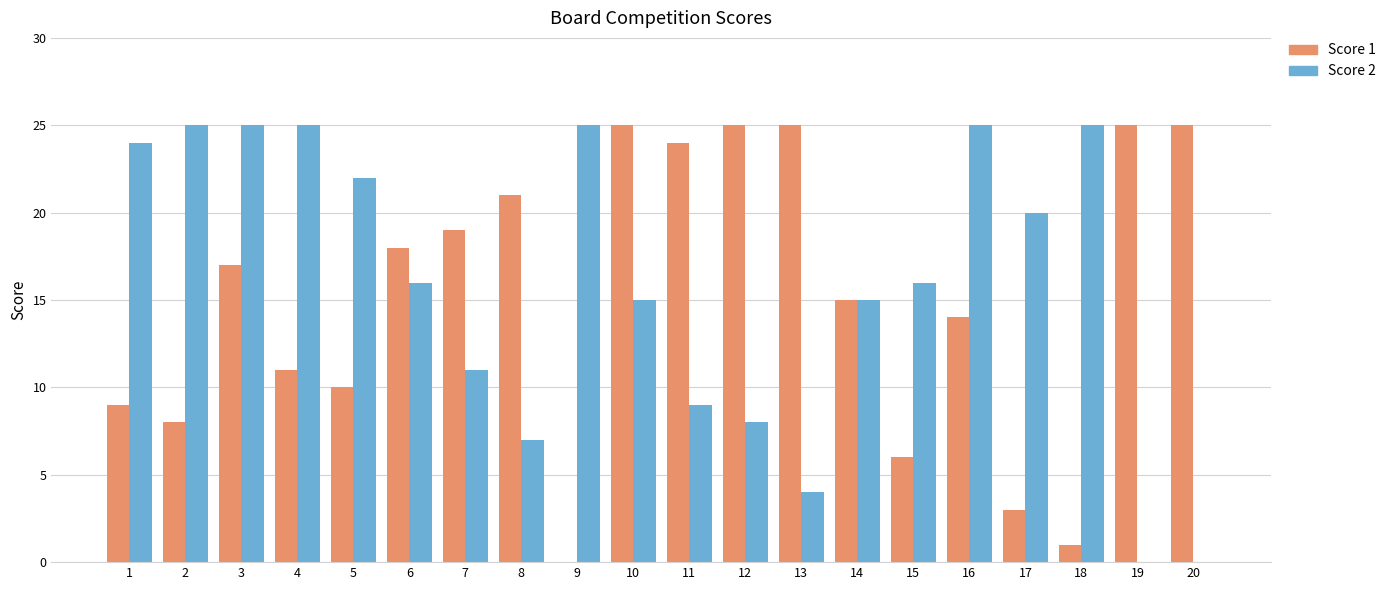

At which category is the sum across all series the highest?

3